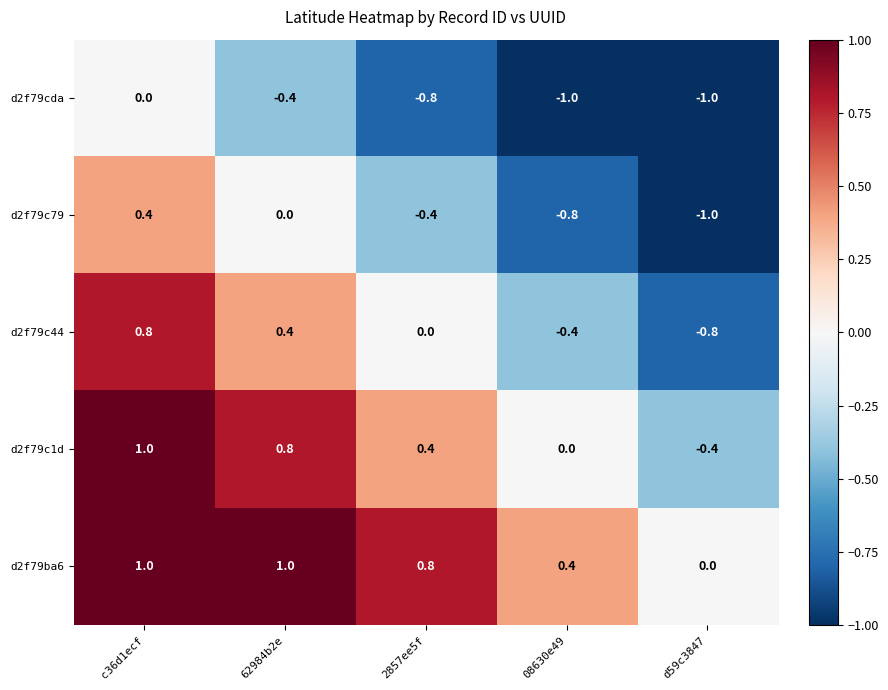

How many series are shown in this chart?

5